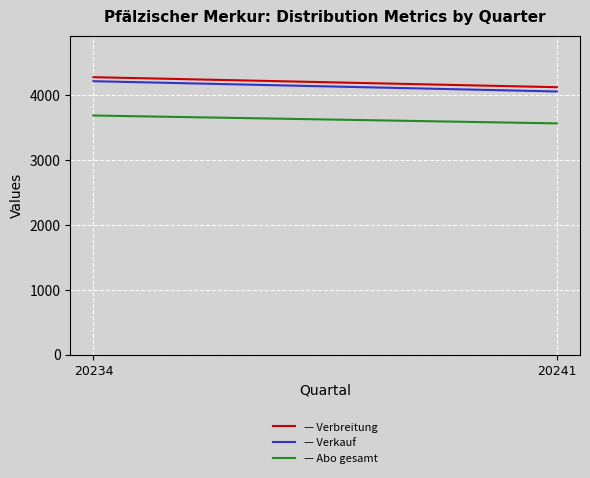

Reading left to right, list all the values displayed in this chart.

Verbreitung: 20234=4270	20241=4116
Verkauf: 20234=4208	20241=4050
Abo gesamt: 20234=3680	20241=3559